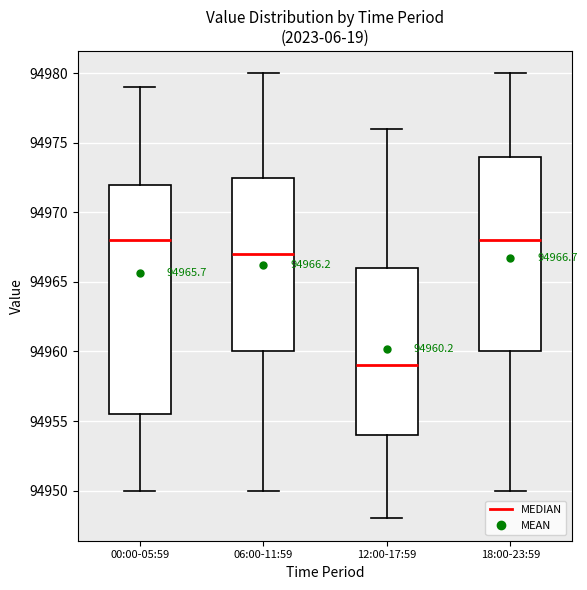

Comparing the boxes themselves (not the whiskers), which one is the tallest?

00:00-05:59